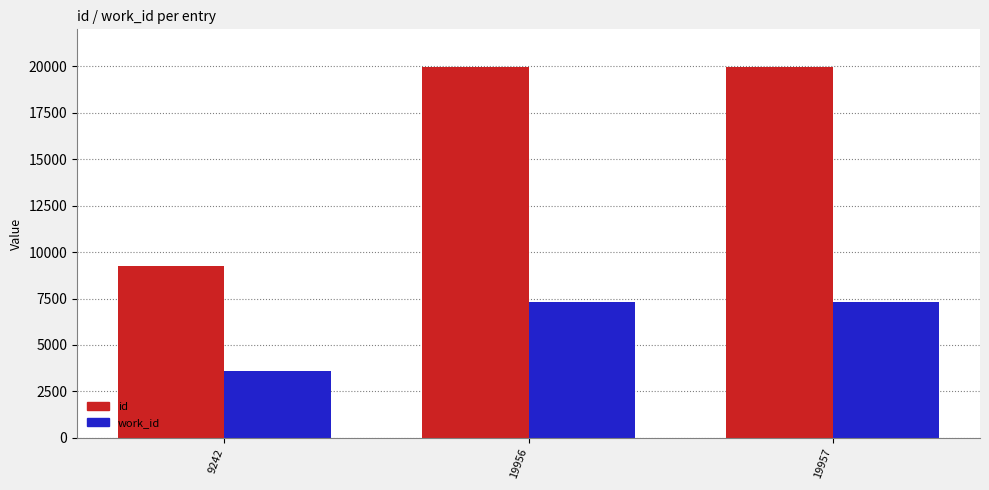

Does the chart contain any negative values?

No